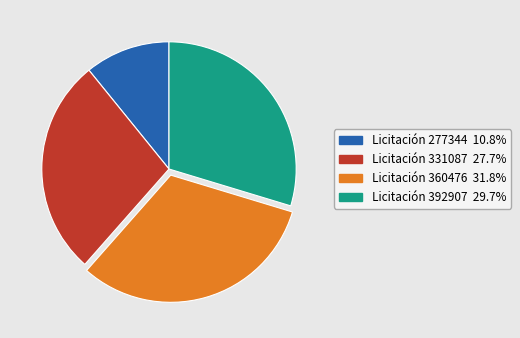

Is there a majority slice in this chart?

No